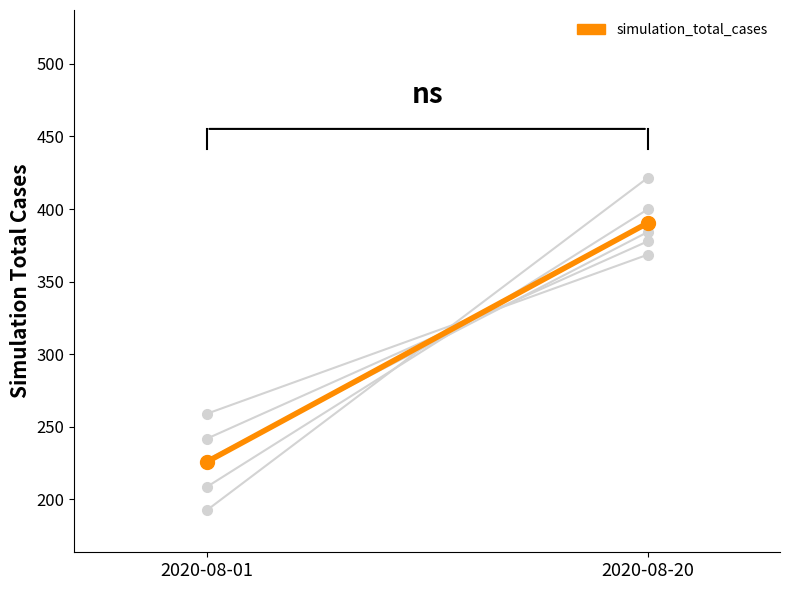

How many data points does each series have?

2